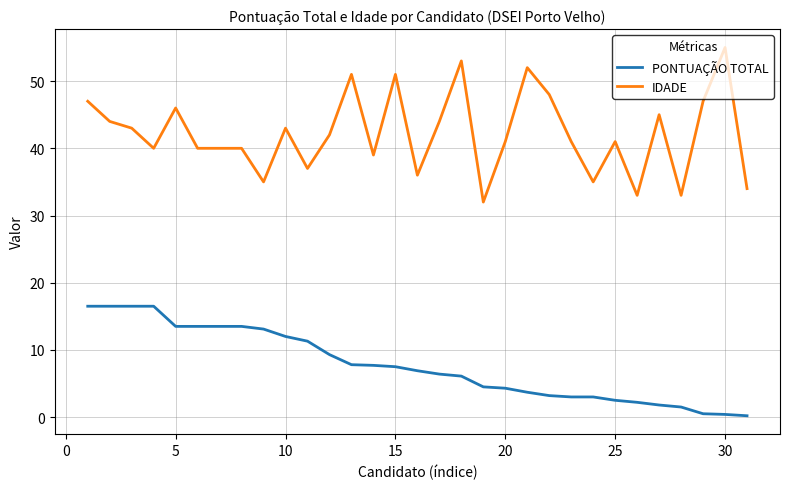

True or false: PONTUAÇÃO TOTAL and IDADE intersect in this chart.

False